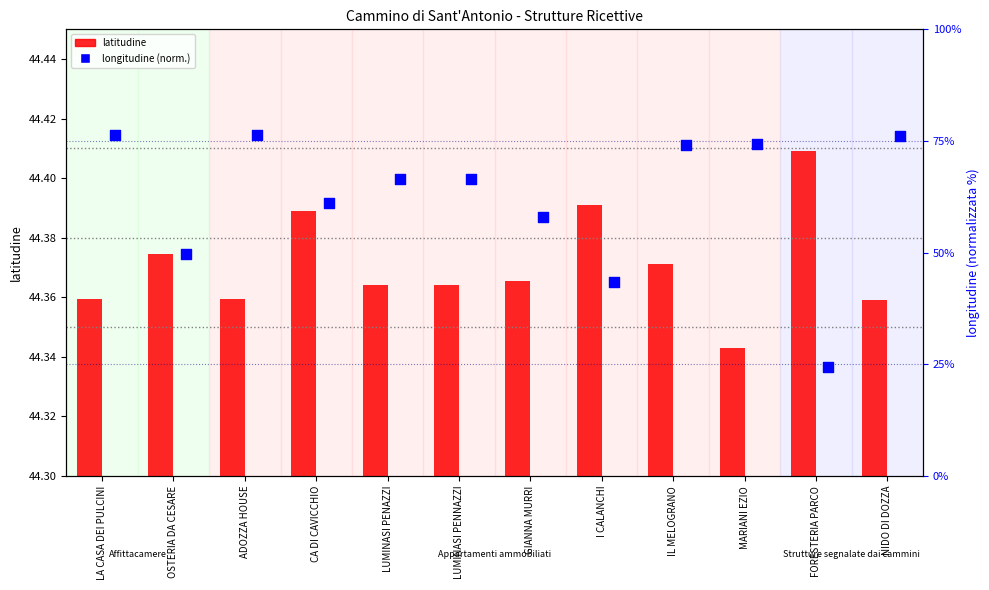

What are all the series names shown in the legend?

latitudine, longitudine (norm.)